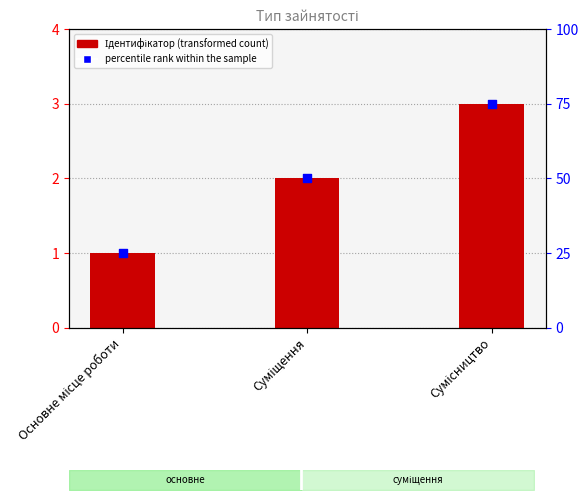

Is the value of Ідентифікатор at Сумісництво greater than the value of percentile rank within the sample at Сумісництво?

No